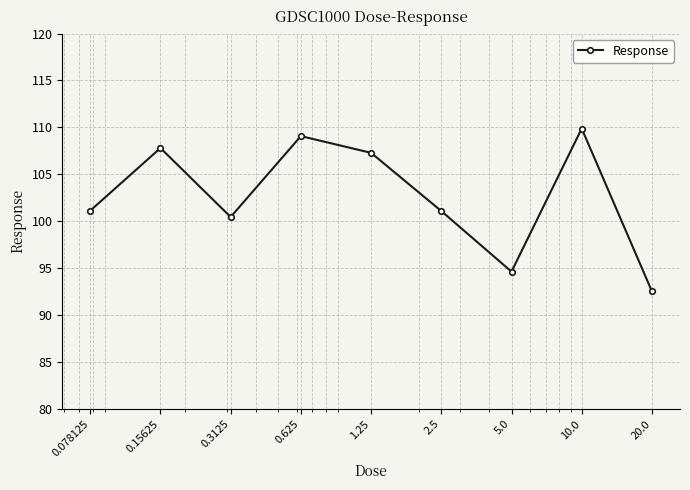

What is the smallest value displayed?

92.5